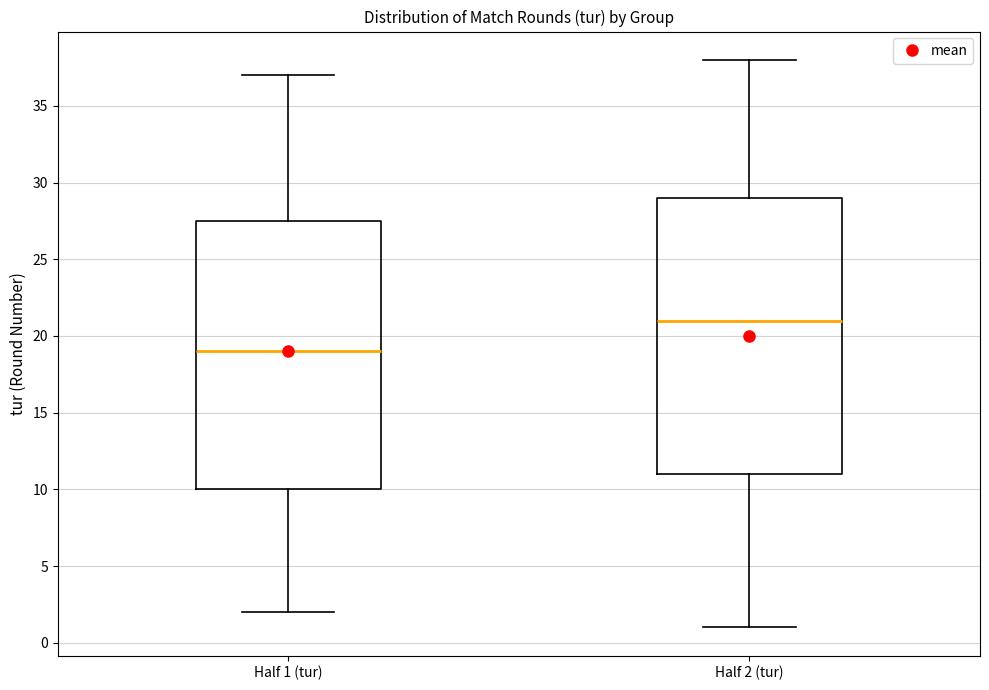

Reading left to right, read every box against the y-axis: the position of its median line, the range the box covers, and the ends of its whiskers. The values are not printed on the chart, so give them approximately, as read against the axis.

Half 1 (tur): median 19.0, box 10.0 to 27.5, whiskers 2.0 to 37.0
Half 2 (tur): median 21.0, box 11.0 to 29.0, whiskers 1.0 to 38.0